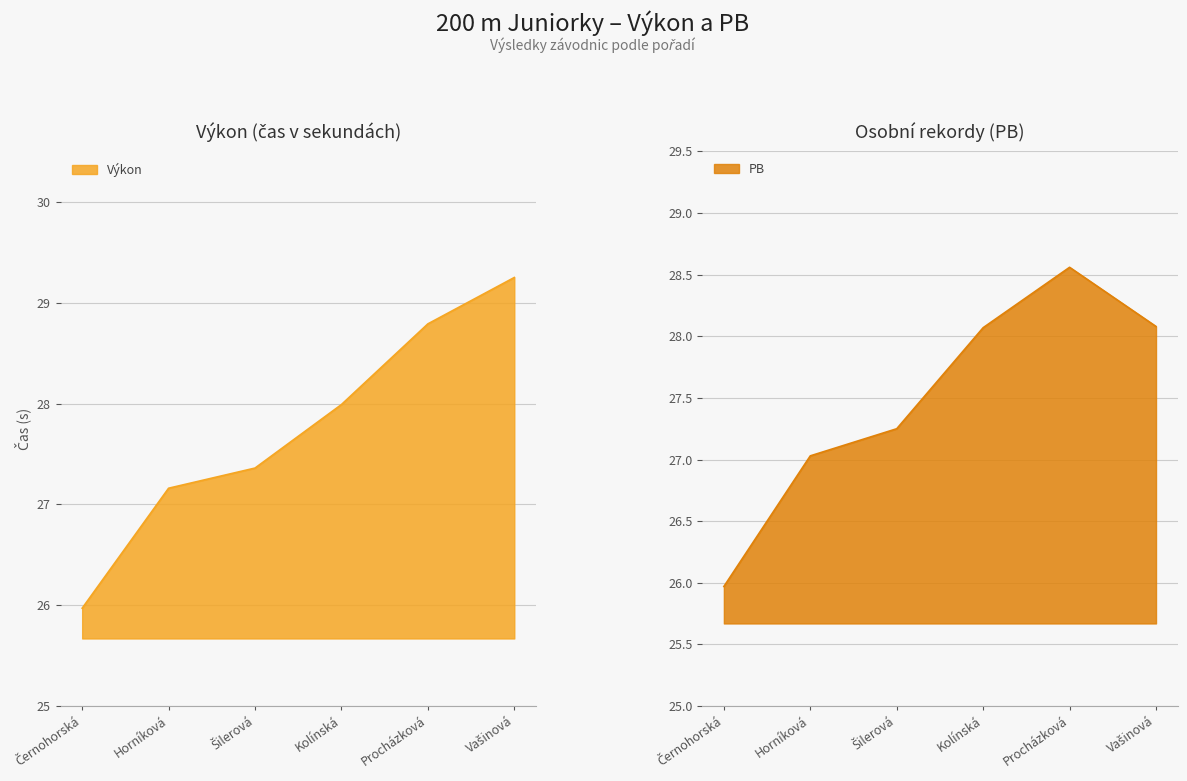

At which label does Výkon first exceed 27?

Horníková